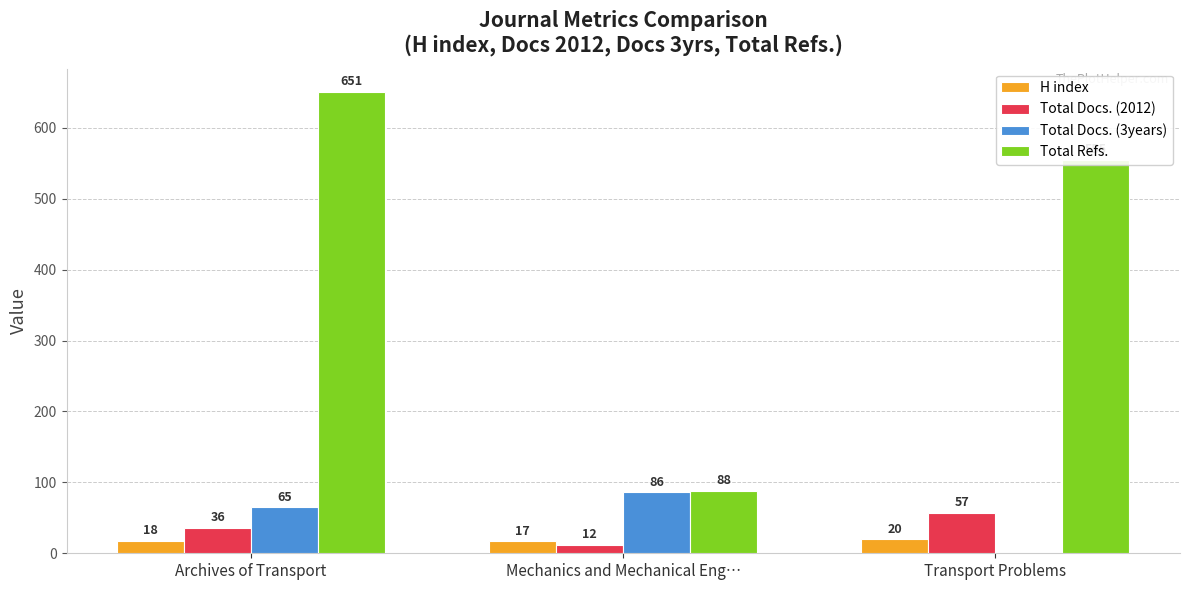

Is the value of H index at Mechanics and Mechanical Eng… greater than the value of Total Refs. at Transport Problems?

No